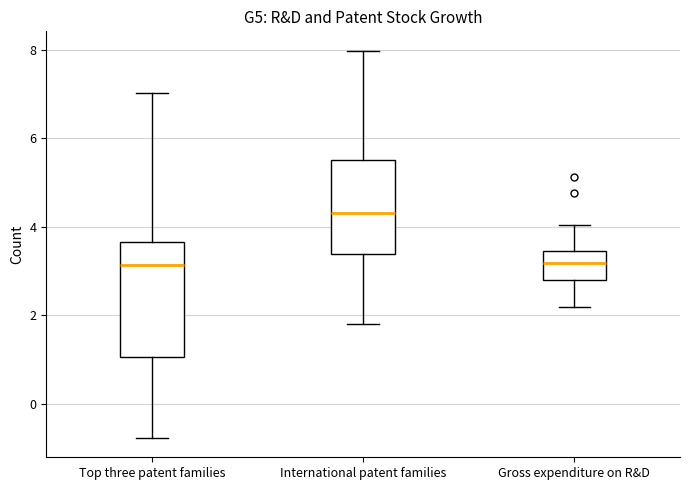

Where does the upper whisker of the box for International patent families end on the y-axis? The values are not printed on the chart, so give them approximately, as read against the axis.

8.0